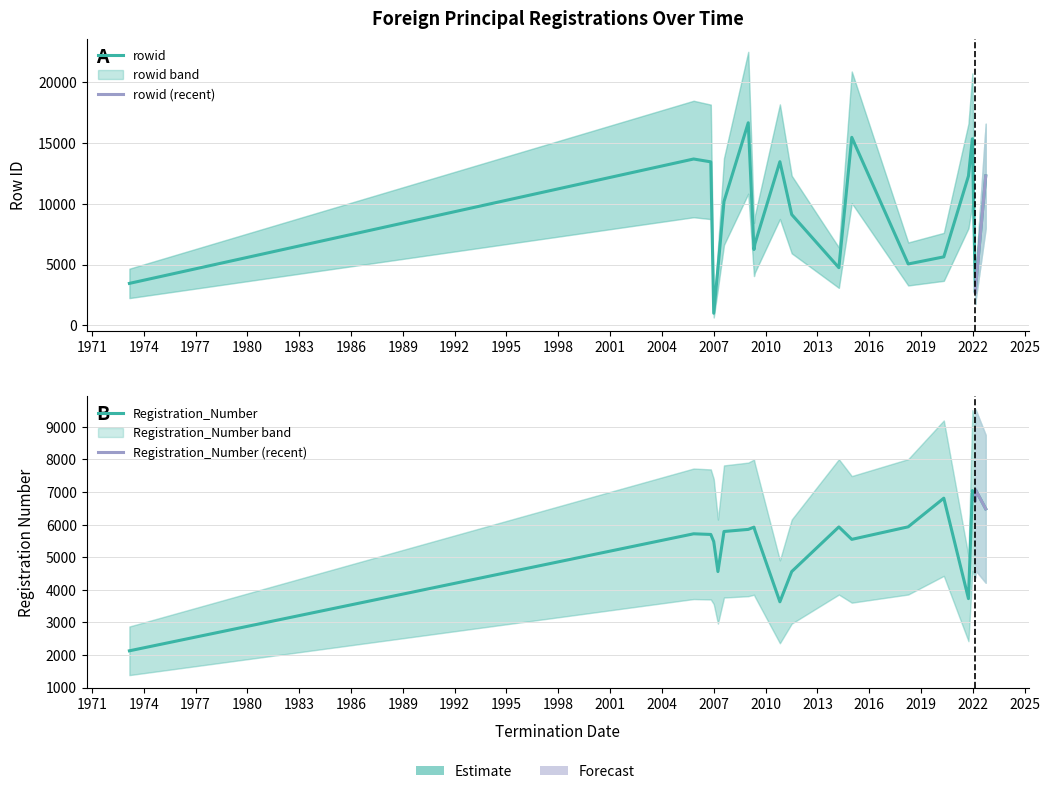

The value of rowid at 2007-08-06 is 10178. True or false?

True